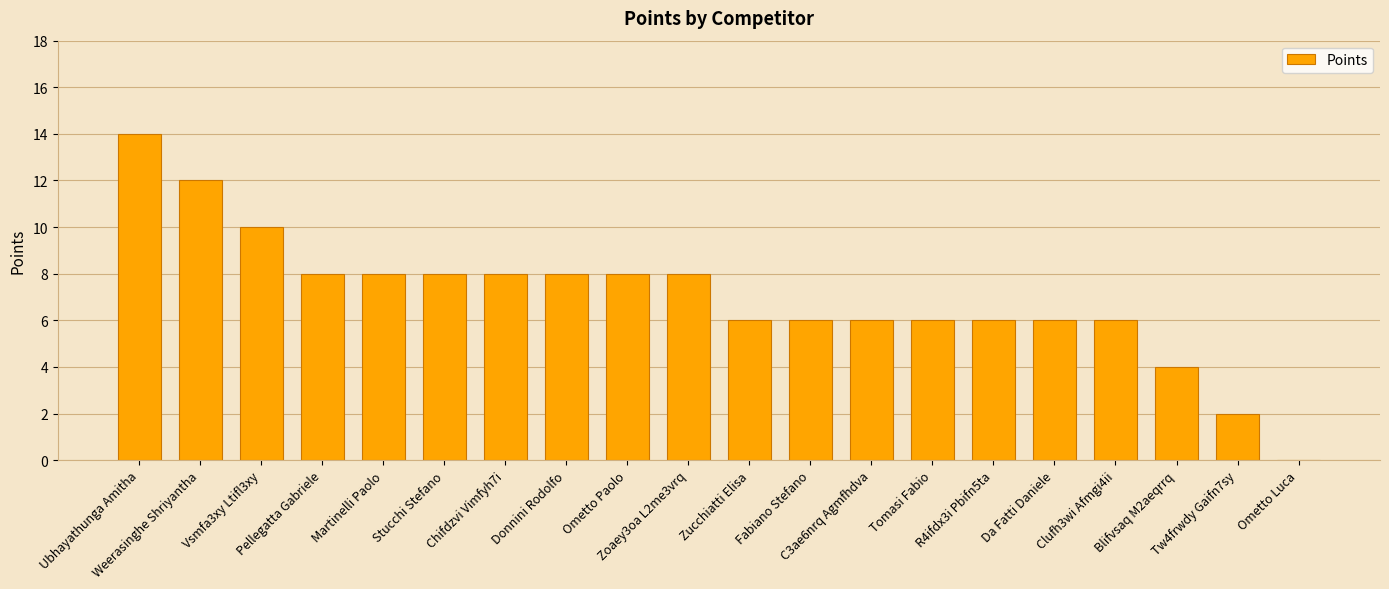

How many series are shown in this chart?

1